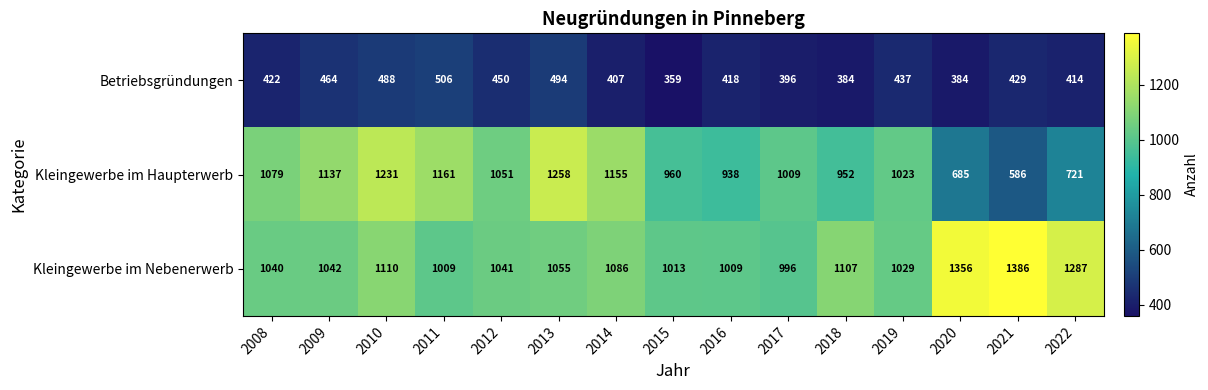

Rank the series by their average value, from lowest to highest.

Betriebsgründungen, Kleingewerbe im Haupterwerb, Kleingewerbe im Nebenerwerb